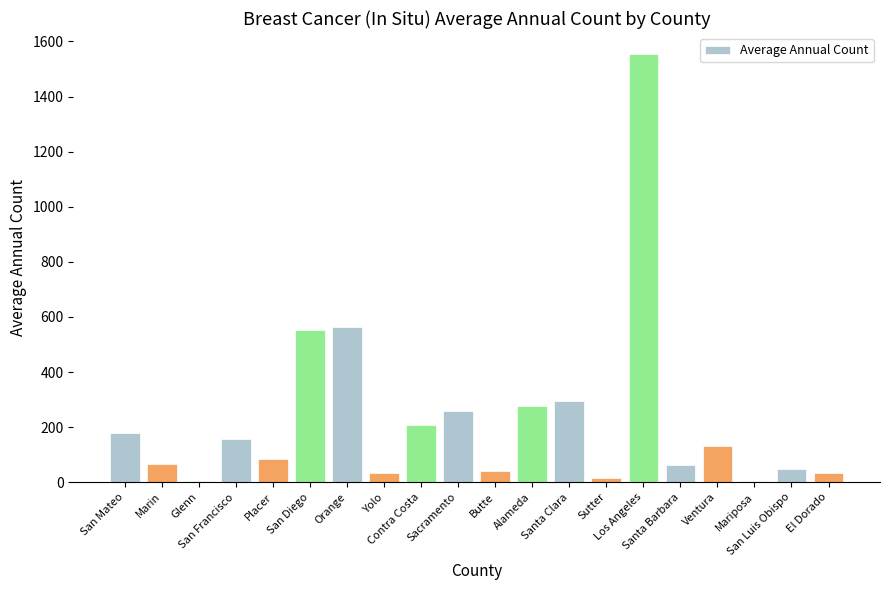

At which label is the value closest to 778?

Orange